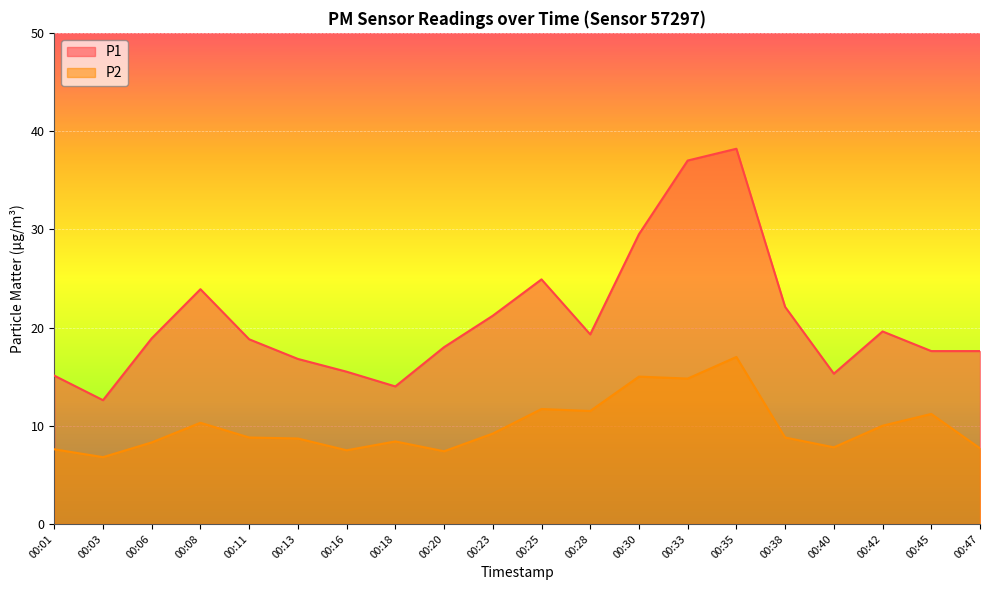

Reading right to left, transcribe all the data shown in this chart.

P1: 17.6	17.6	19.6	15.3	22.1	38.2	37.0	29.5	19.3	24.9	21.2	18.0	14.0	15.5	16.8	18.8	23.9	18.9	12.6	15.1
P2: 7.7	11.2	10.0	7.8	8.8	17.0	14.8	15.0	11.5	11.7	9.2	7.4	8.4	7.5	8.7	8.8	10.3	8.3	6.8	7.6